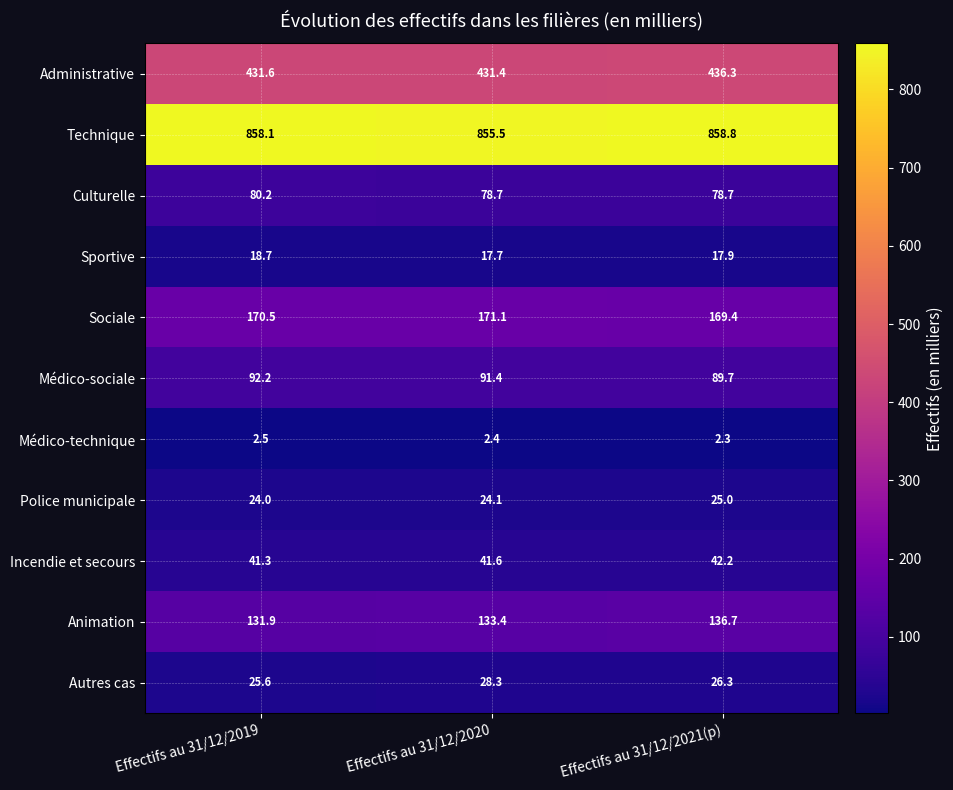

At which label is Animation closest to 134?

Effectifs au 31/12/2020